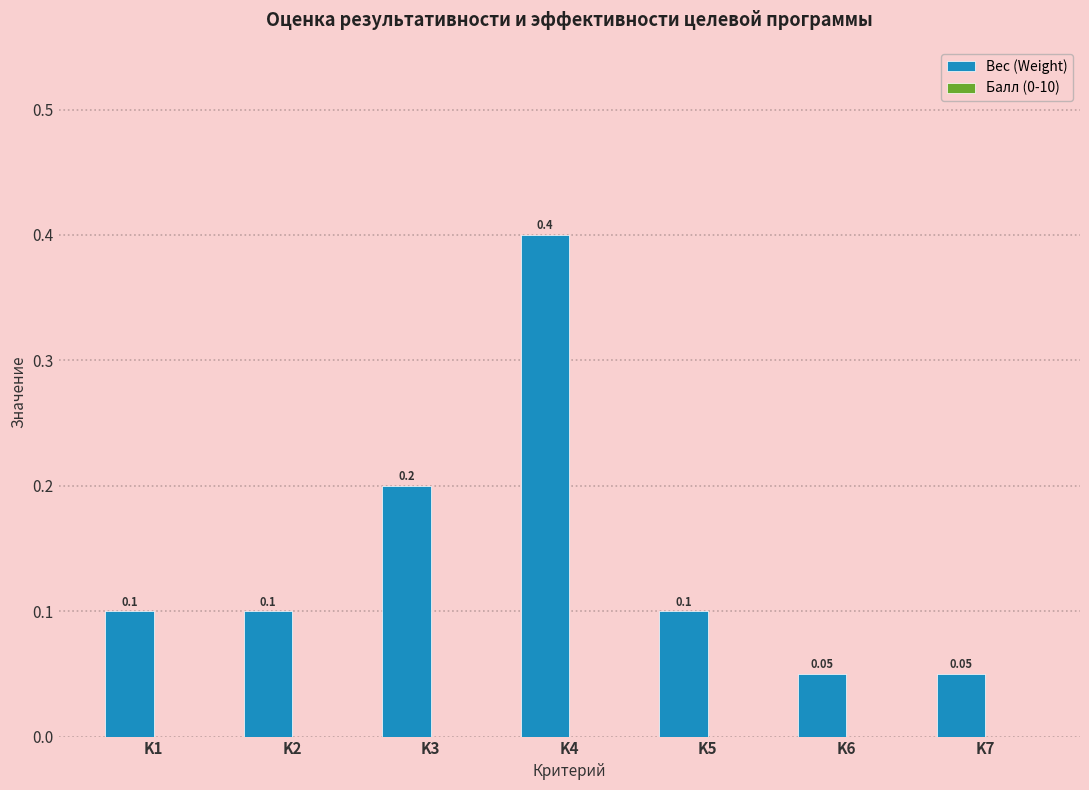

What is the change in value from K3 to K4?

+0.2